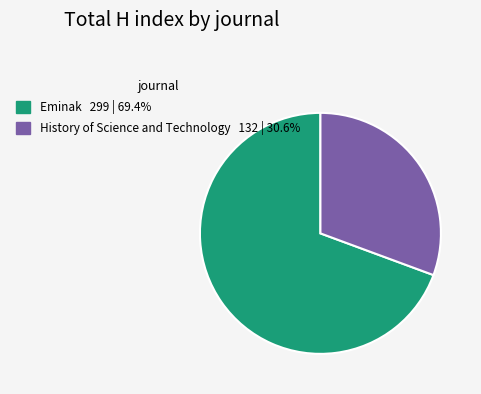

Between History of Science and Technology and Eminak, which is larger?

Eminak